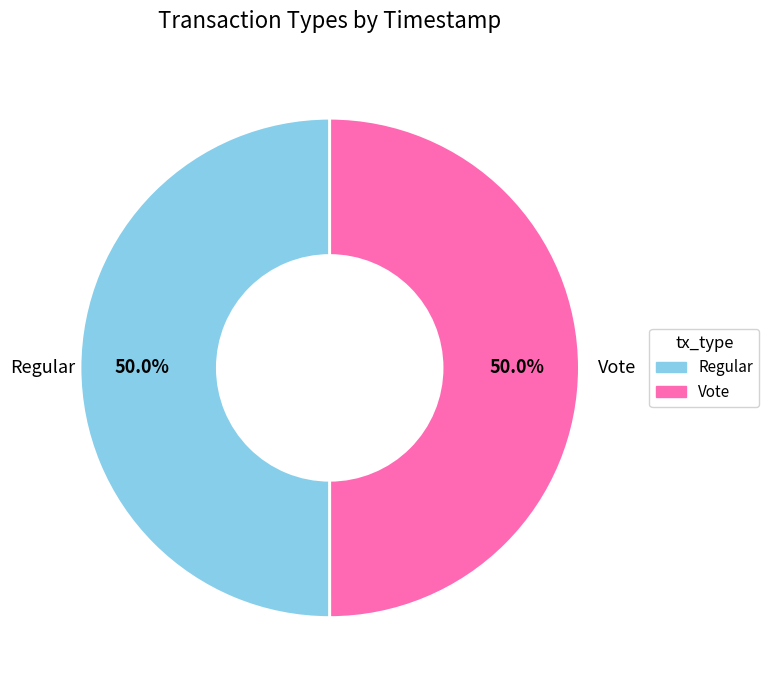

Count the number of slices in the pie.

2